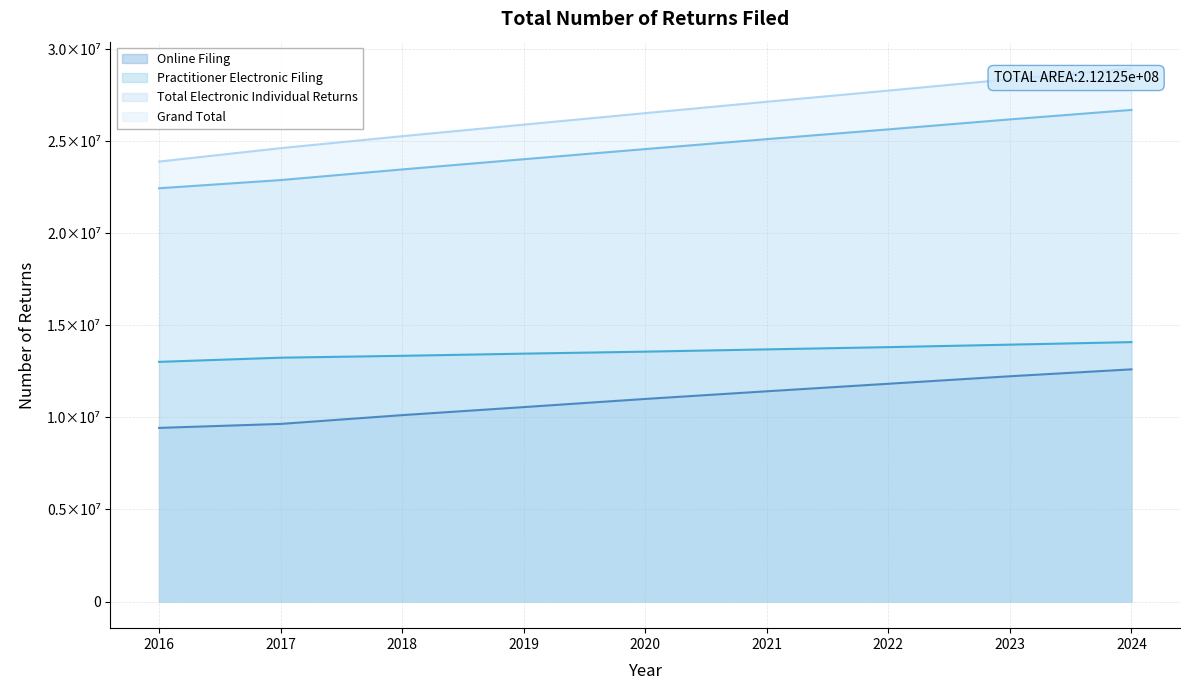

What is the total value across all series at 2018?

72247700